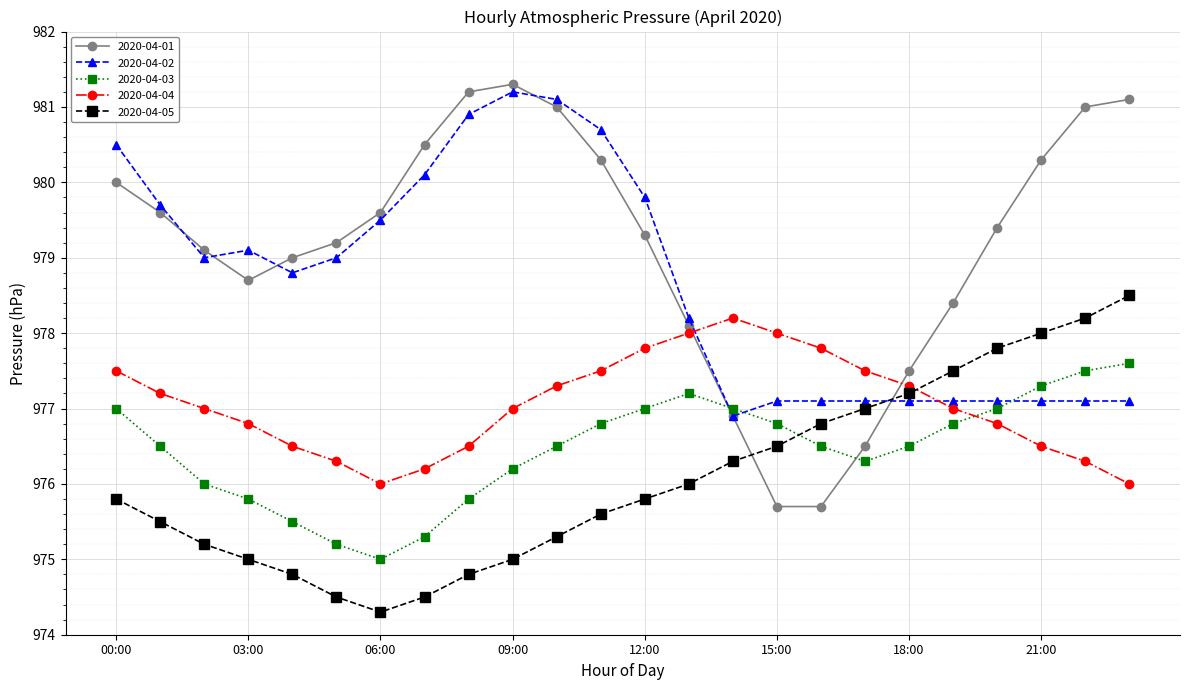

Which series has the largest range (max minus min)?

2020-04-01